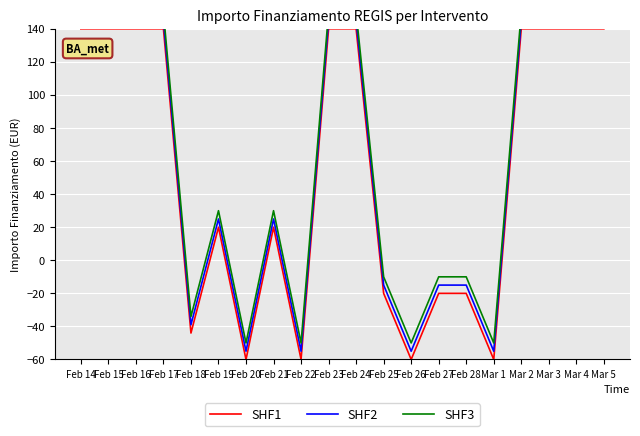

At which label does SHF3 reach its minimum?

Feb 20